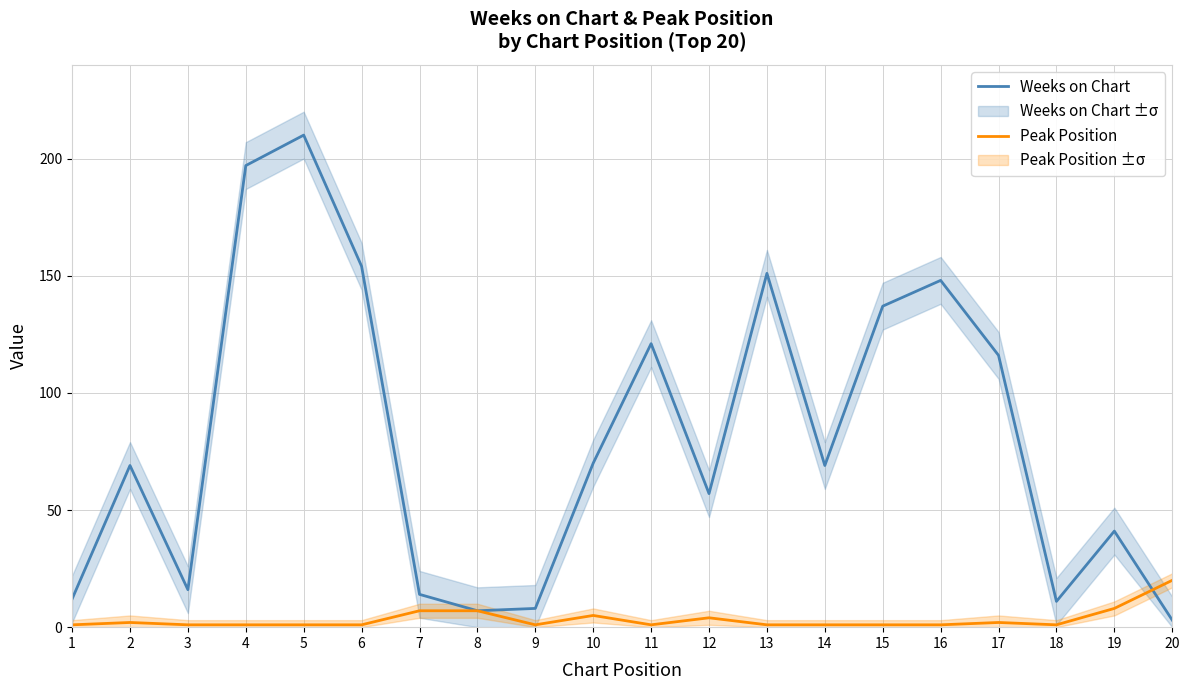

Reading left to right, transcribe all the data shown in this chart.

Weeks on Chart: 1=12	2=69	3=16	4=197	5=210	6=154	7=14	8=7	9=8	10=70	11=121	12=57	13=151	14=69	15=137	16=148	17=116	18=11	19=41	20=3
Peak Position: 1=1	2=2	3=1	4=1	5=1	6=1	7=7	8=7	9=1	10=5	11=1	12=4	13=1	14=1	15=1	16=1	17=2	18=1	19=8	20=20